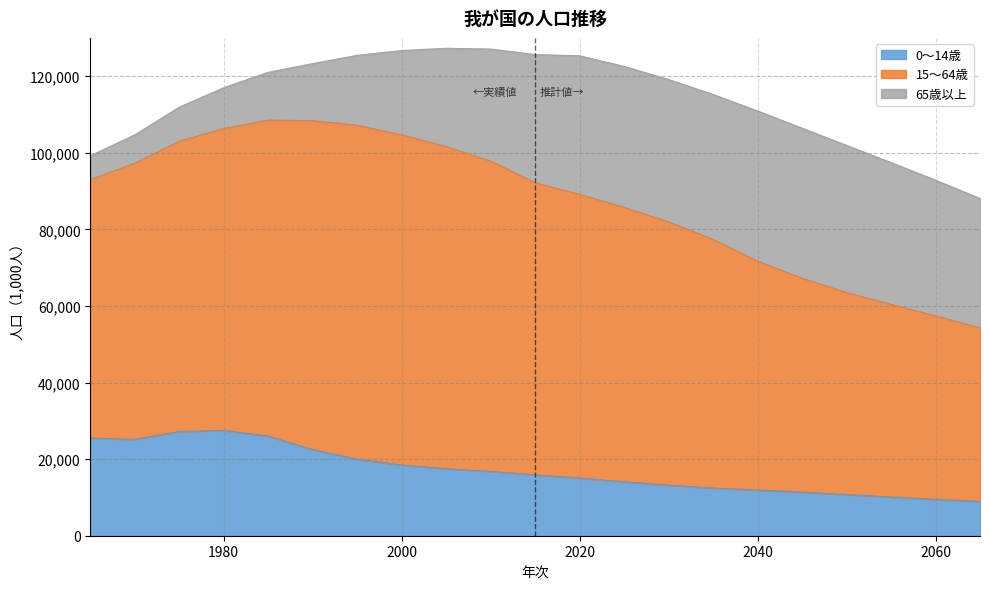

Does the chart display data point markers on the line(s)?

No